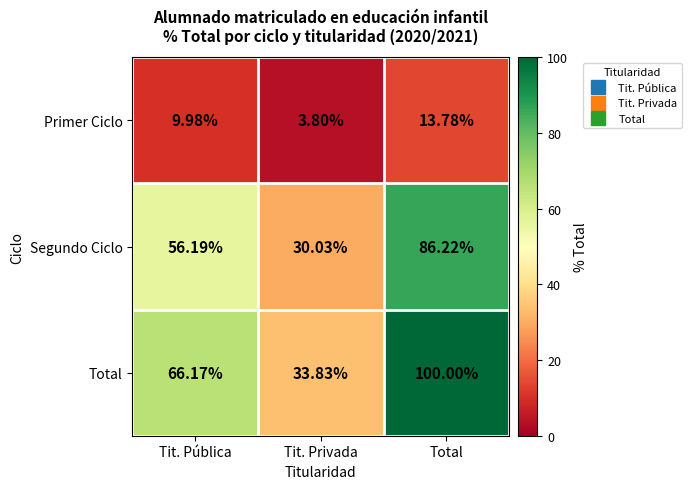

At which label is Segundo Ciclo closest to 58?

Tit. Pública